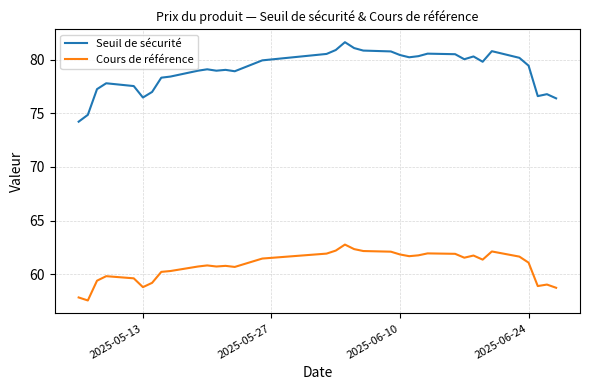

True or false: Seuil de sécurité and Cours de référence cross at least once.

False